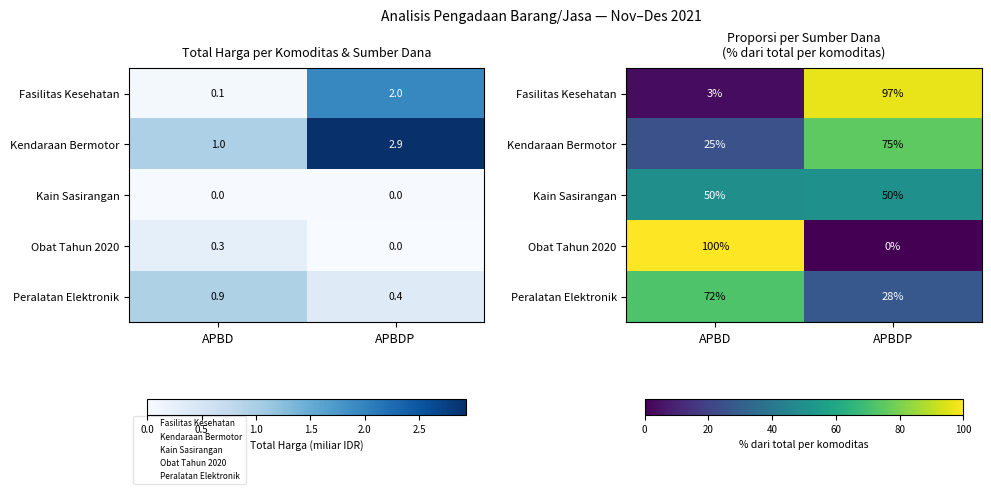

Where is Kendaraan Bermotor nearest to the value 50?

APBD